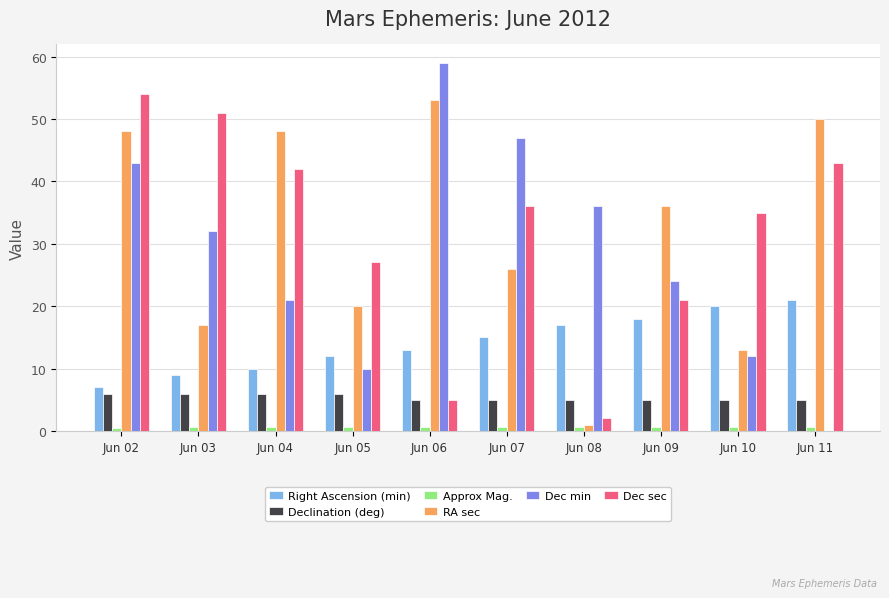

At which label does Dec sec reach its peak?

Jun 02